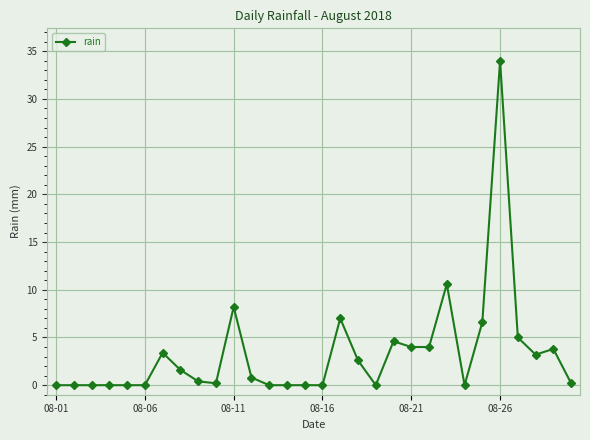

Reading left to right, extract all data points from this chart.

0.0	0.0	0.0	0.0	0.0	0.0	3.4	1.6	0.4	0.2	8.2	0.8	0.0	0.0	0.0	0.0	7.0	2.6	0.0	4.6	4.0	4.0	10.6	0.0	6.6	34.0	5.0	3.2	3.8	0.2